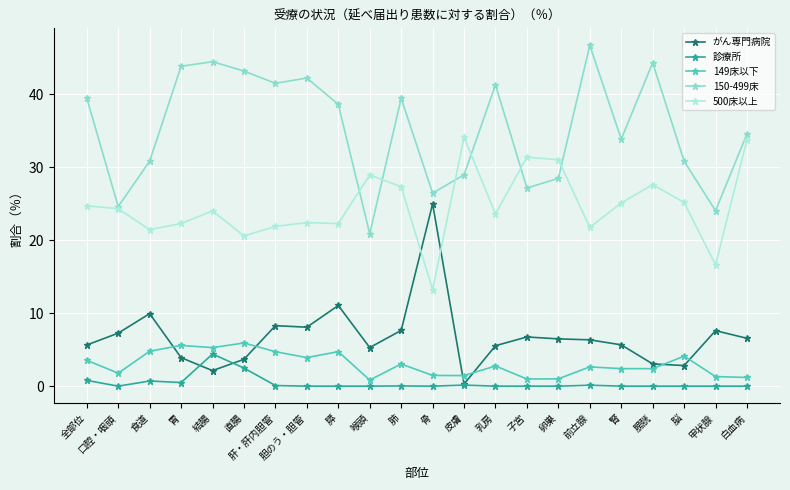

True or false: がん専門病院 has more than 2 points higher than both neighbors.

True